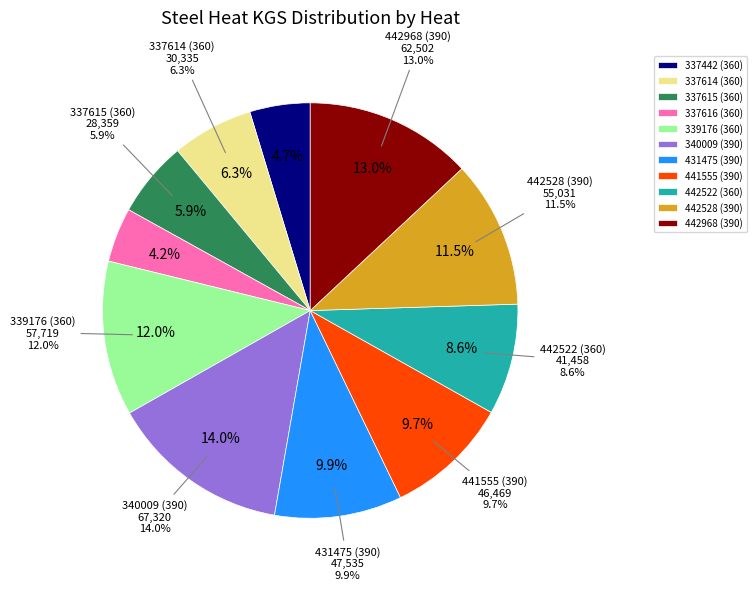

To the nearest percent, what portion does 442968 (390) represent?

13%